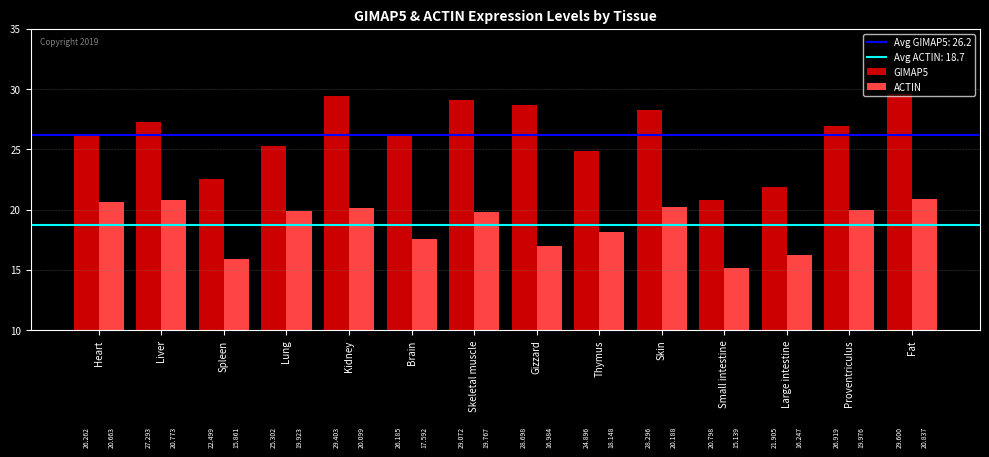

How many bars are there in each group?

2